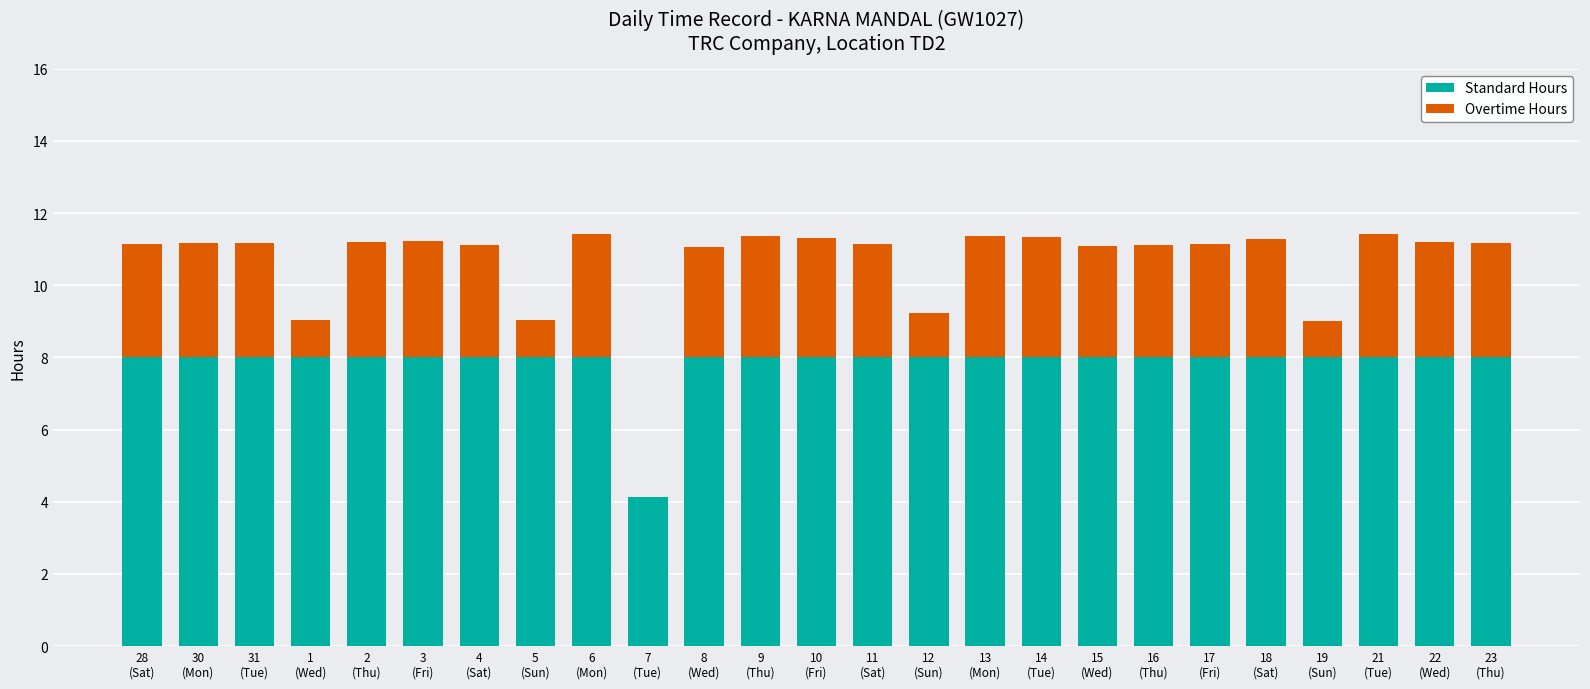

What is the maximum value for Standard Hours?

8.0